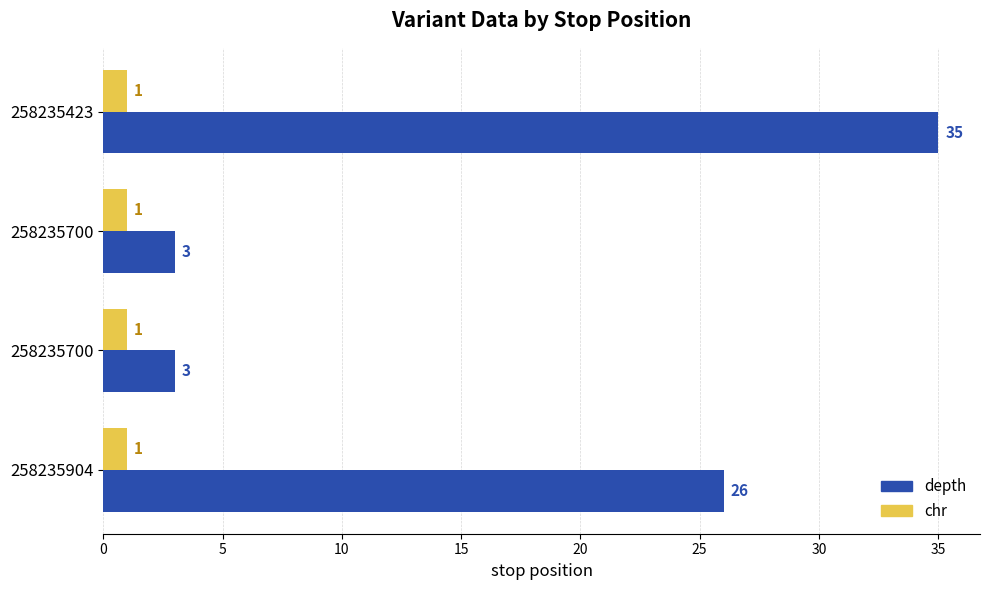

How many series are shown in this chart?

2